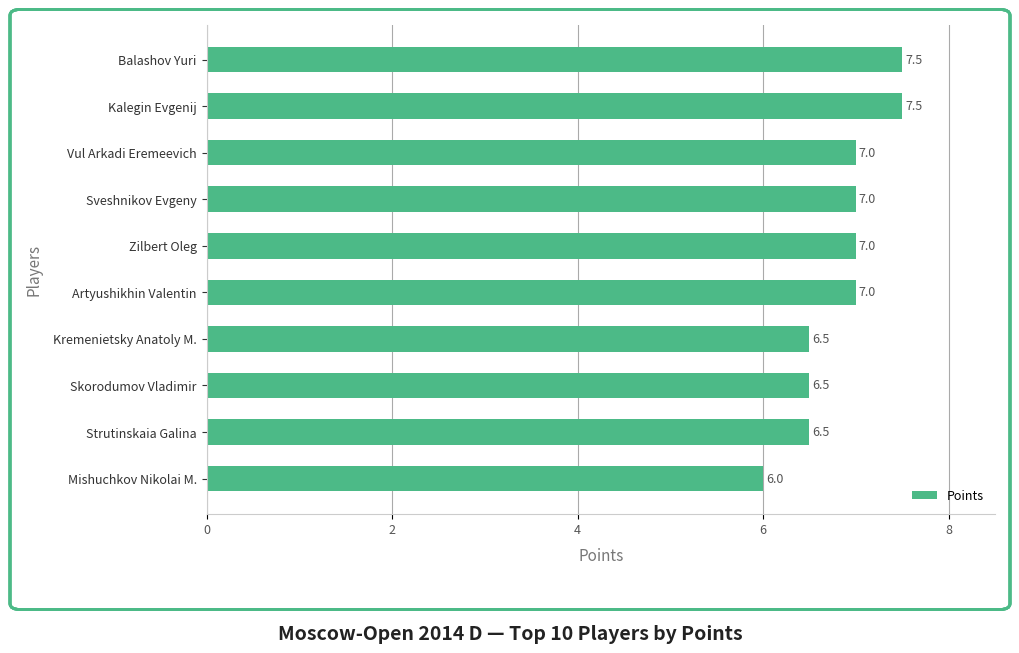

How many distinct data groups are displayed?

1